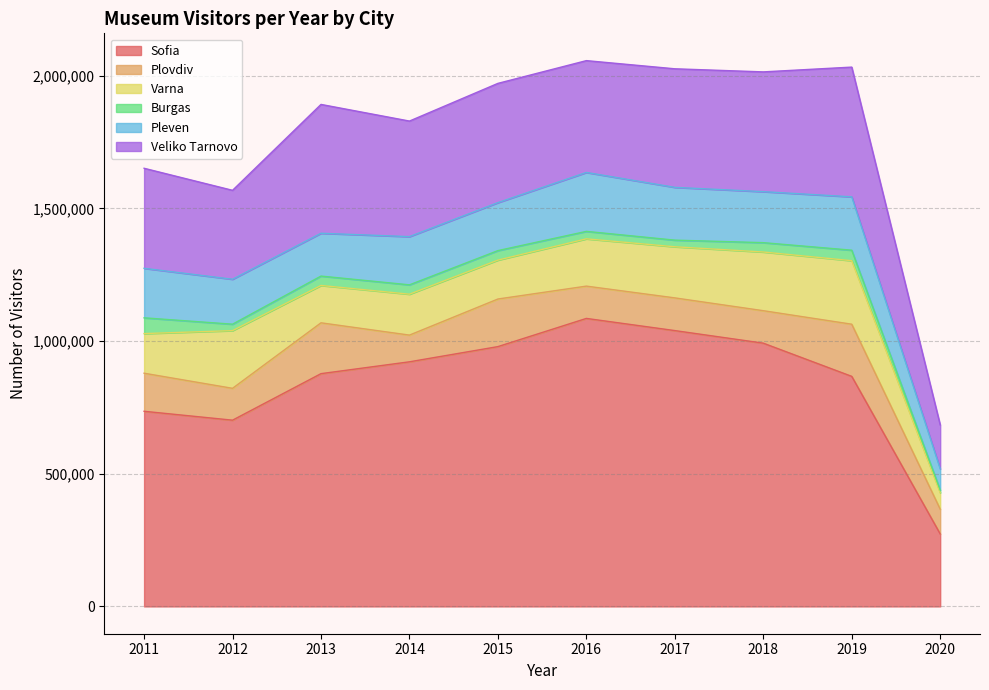

What is the spread (max minus min) of values at 2019?

827382